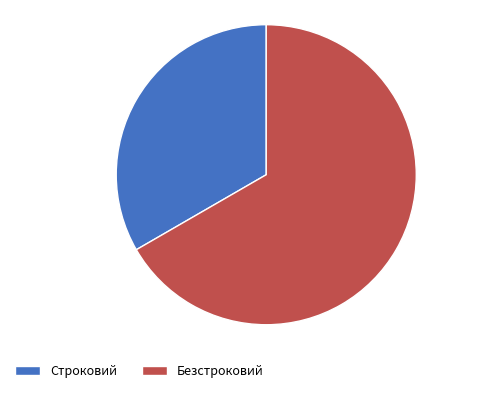

Is it true that Безстроковий is 67% of the pie?

True